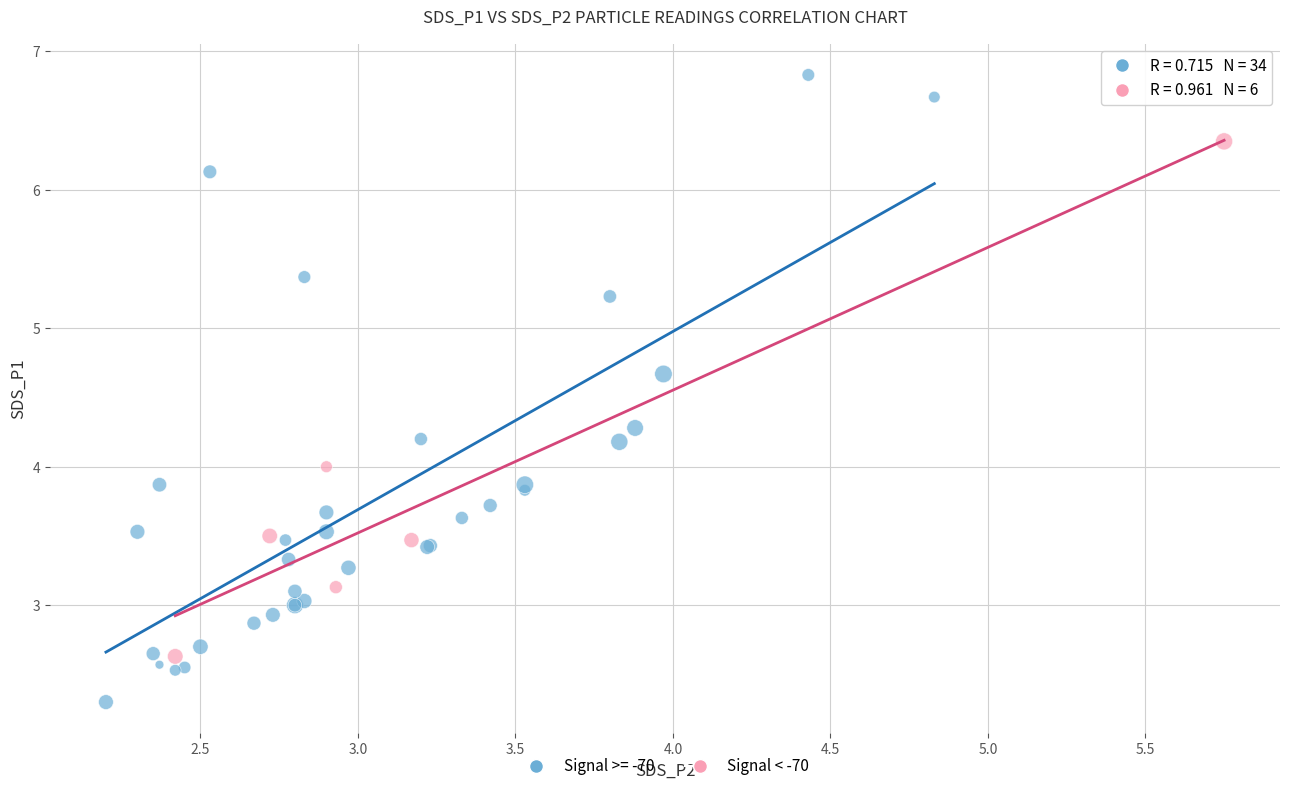

Which series has the widest spread of Y values?

Signal >= -70